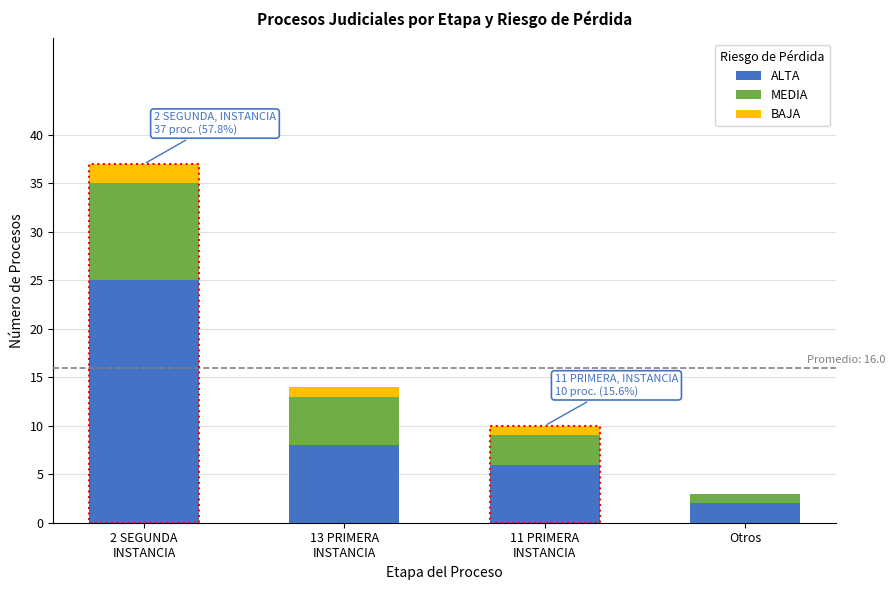

What is the maximum value for ALTA?

25